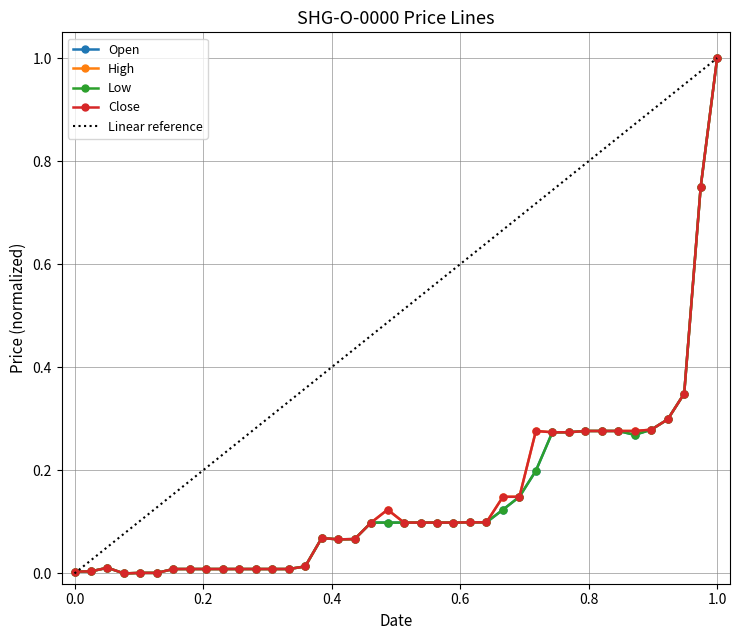

The Low series shows 0.6 at 2007-08-21. True or false?

False